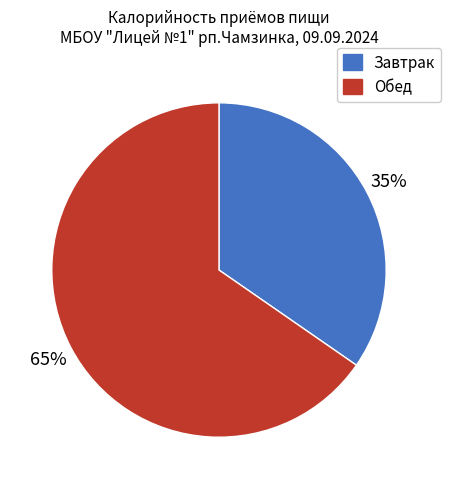

Is Обед the majority of the pie?

Yes